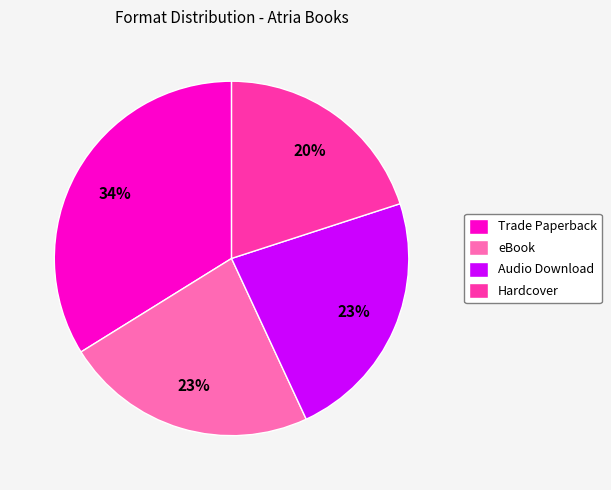

Which slice is the largest?

Trade Paperback